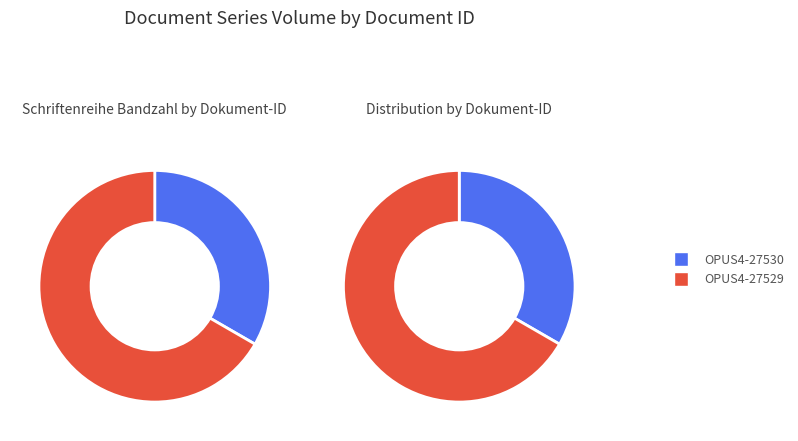

Which category has the biggest portion of the pie?

OPUS4-27529